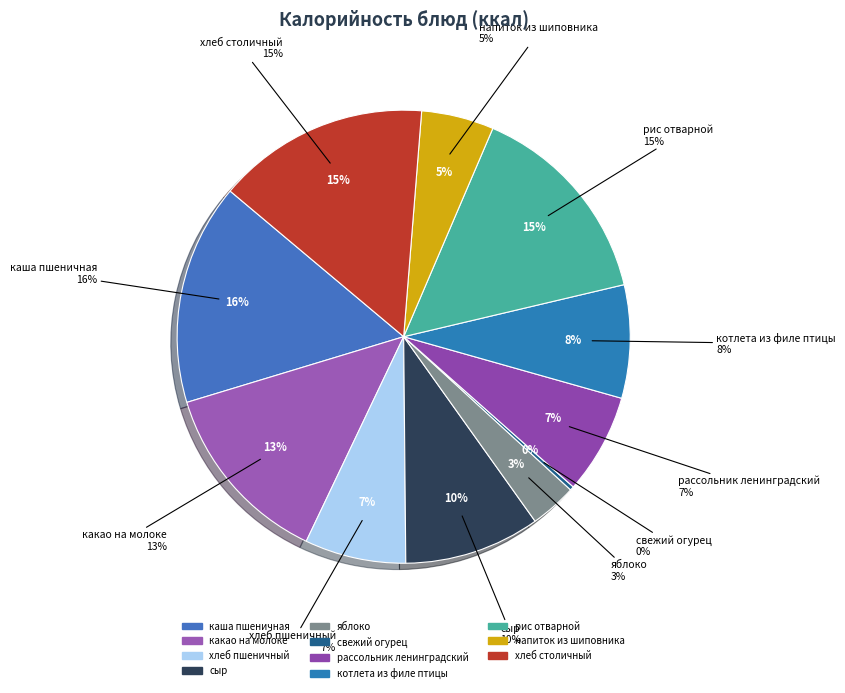

True or false: рис отварной accounts for 15% of the total.

True